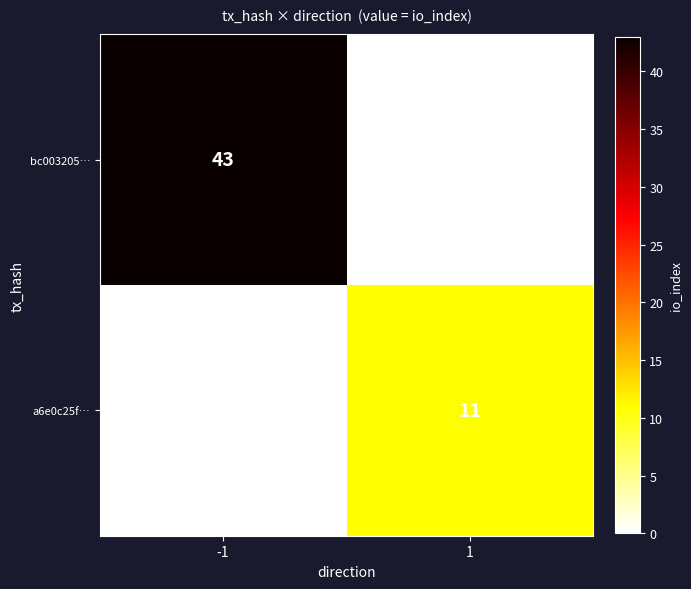

Which label corresponds to the smallest value in the chart?

1